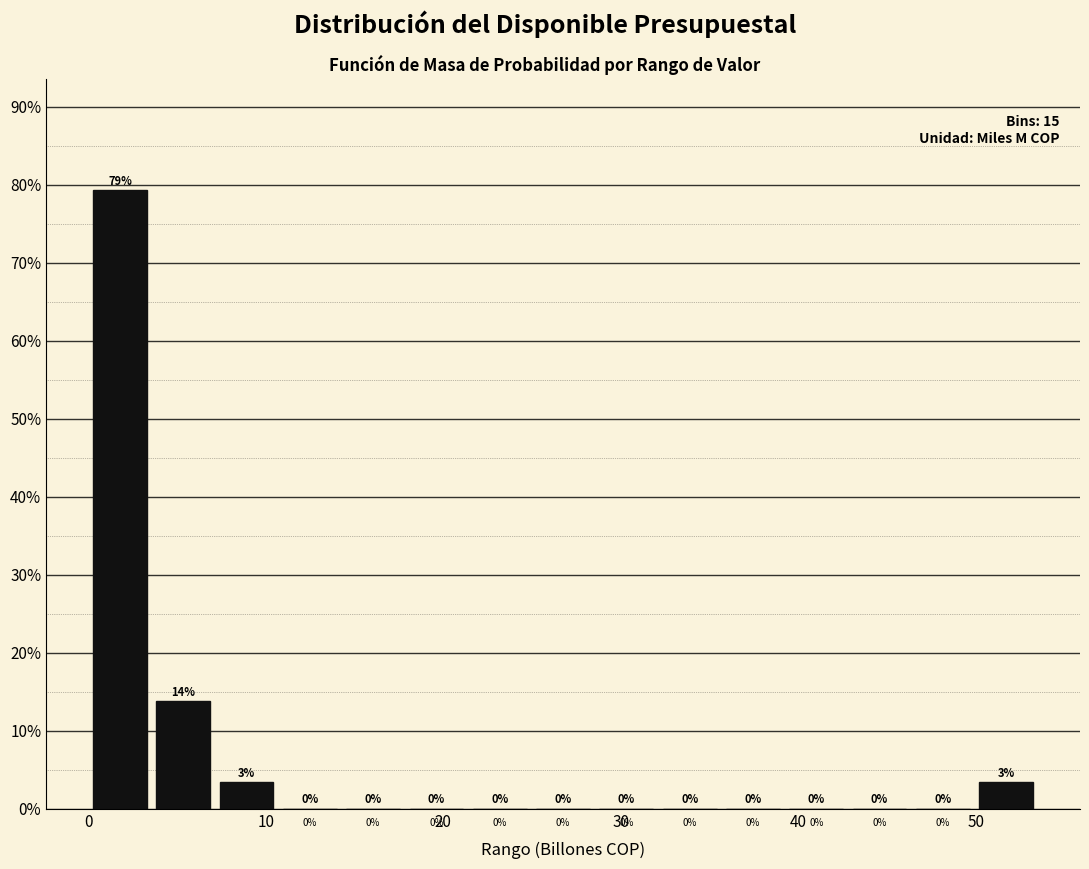

Read against the x-axis, roughly where is the centre of the tallest bar?

2